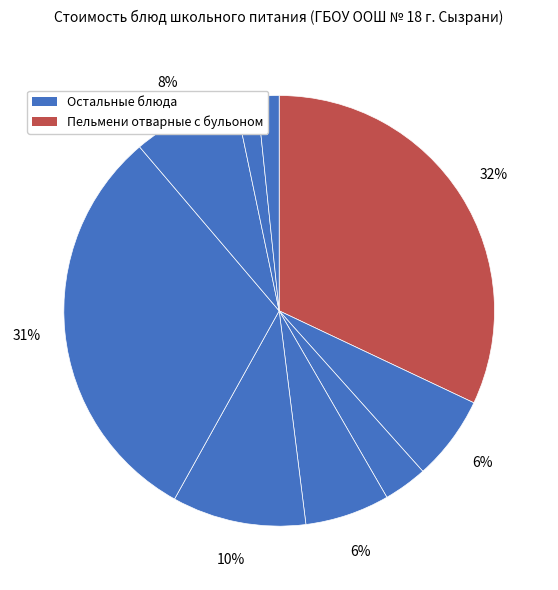

How many segments does this pie chart have?

9